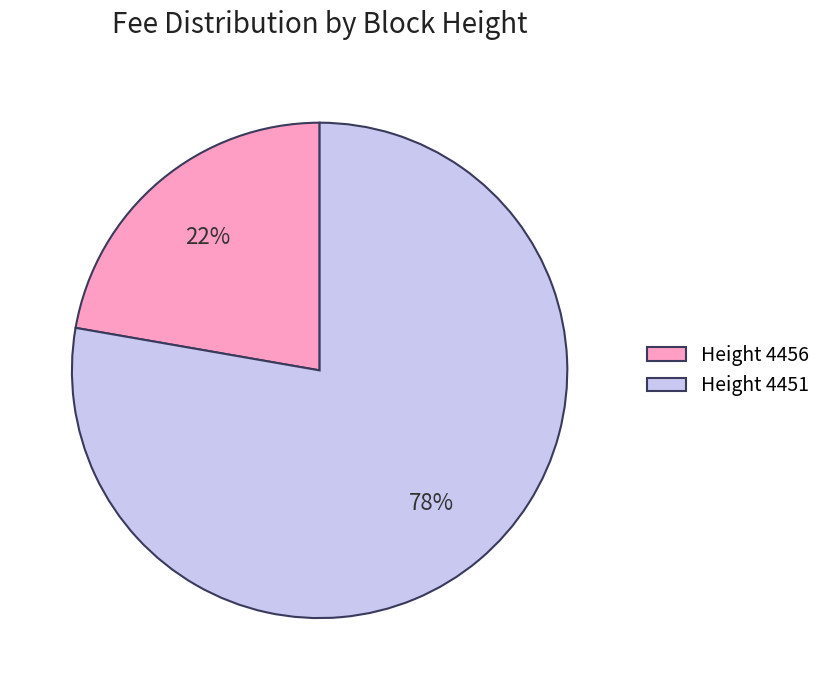

Which category accounts for the majority?

Height 4451